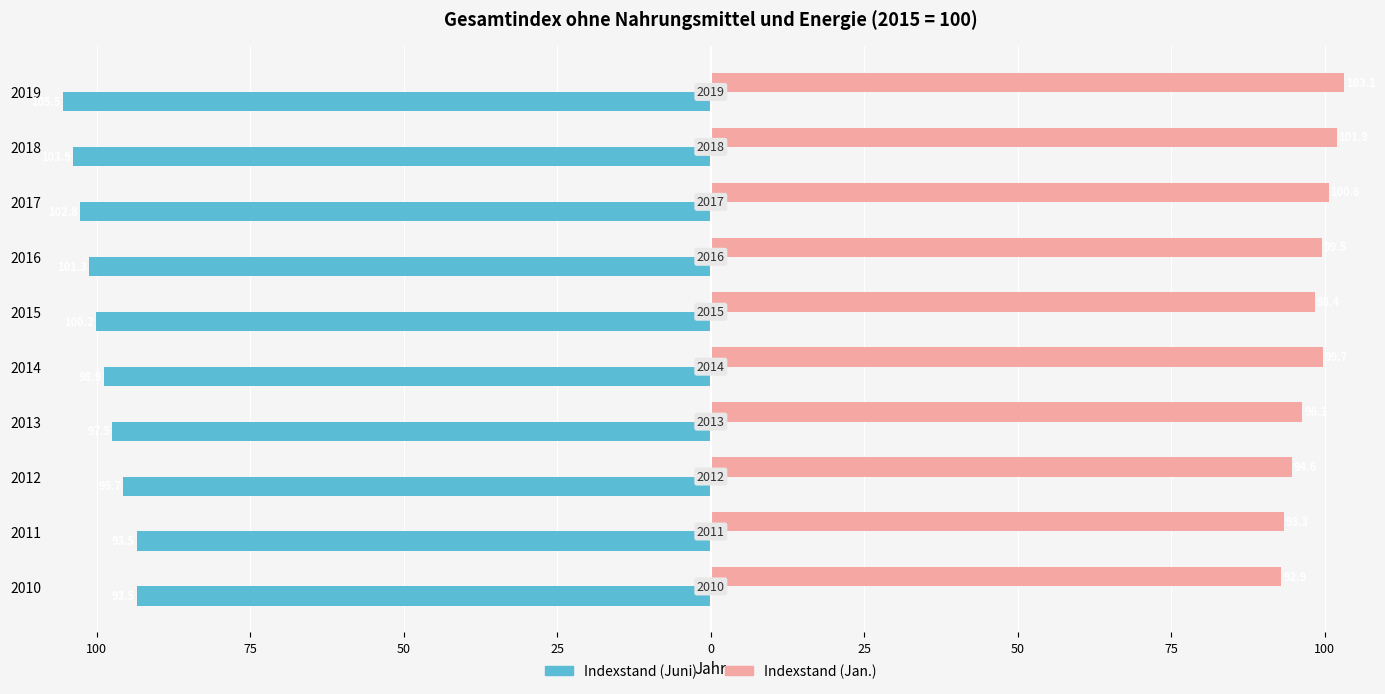

What are all the series names shown in the legend?

Indexstand (Juni), Indexstand (Jan.)